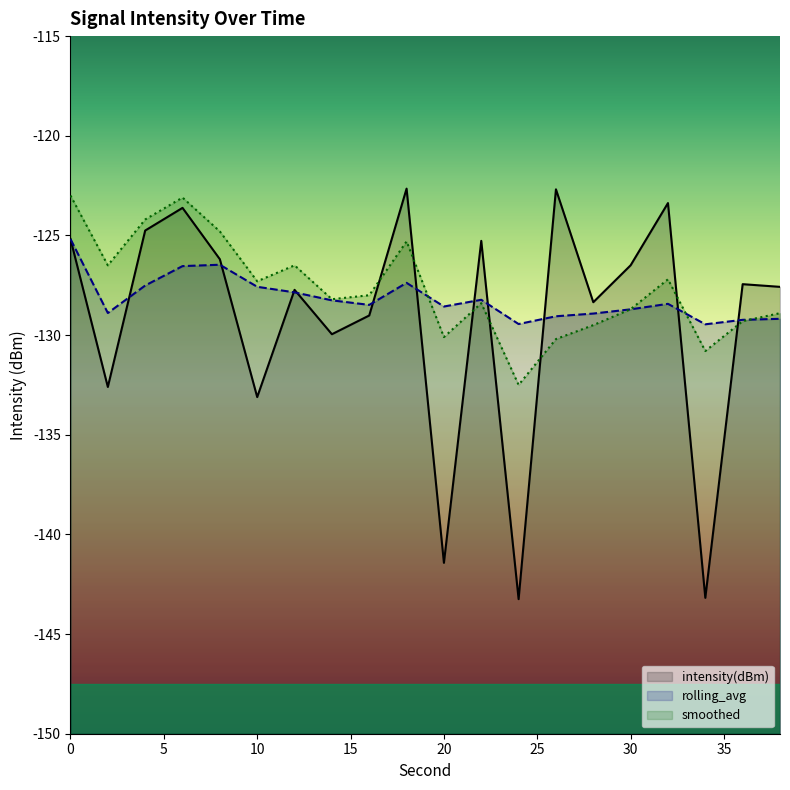

How many times do rolling_avg and smoothed cross each other?

4